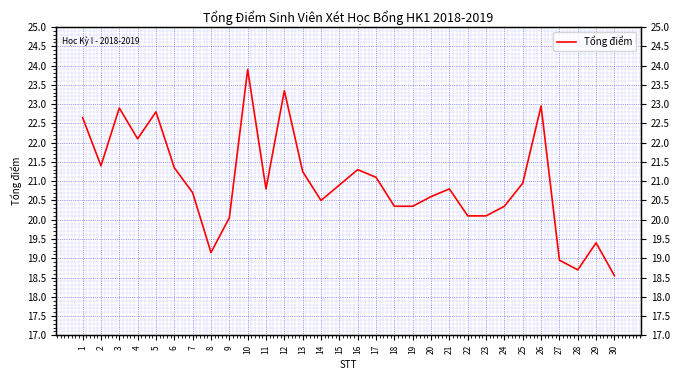

How many distinct data groups are displayed?

1